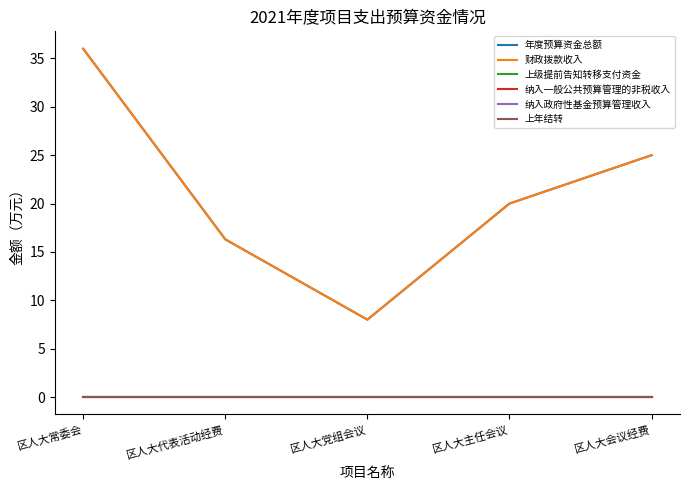

Does the chart have visible grid lines?

No